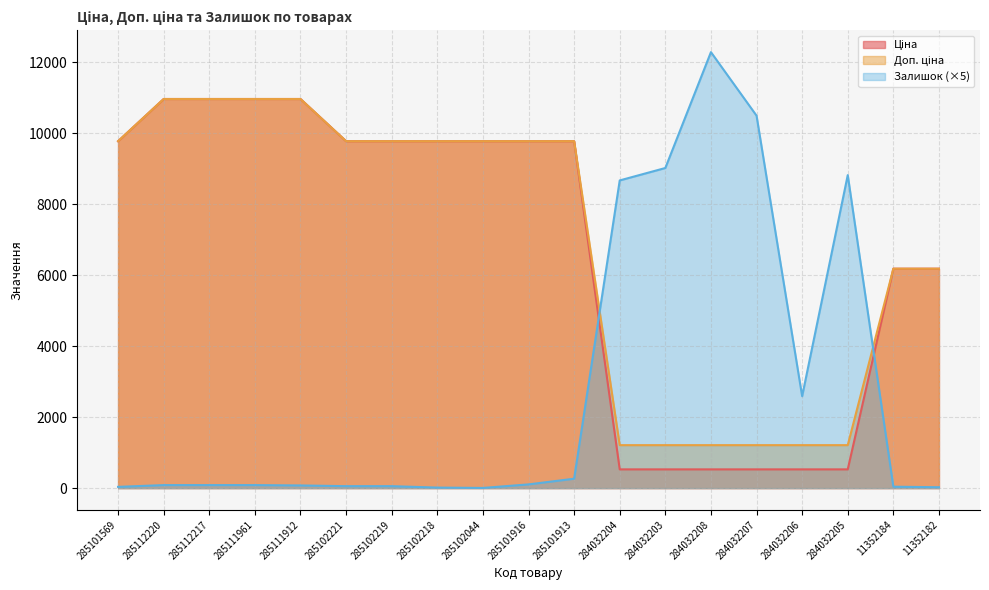

How many lines are shown in the chart?

3